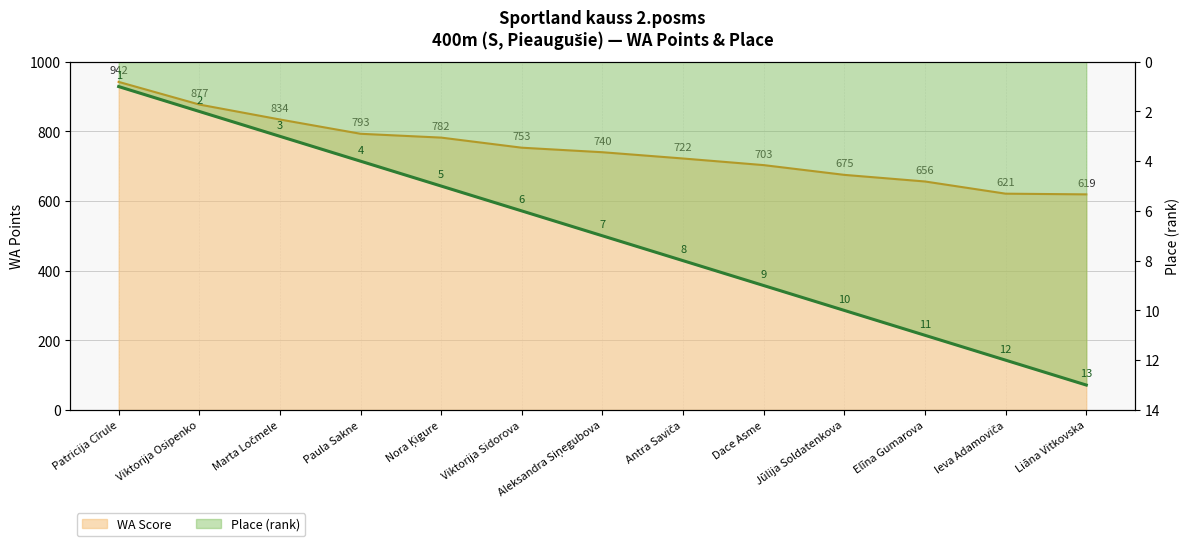

The WA Score series shows 782 at Nora Ķigure. True or false?

True